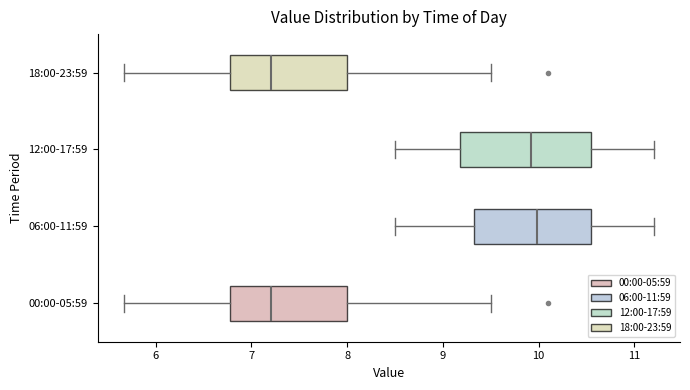

Reading bottom to top, read every box against the x-axis: the position of its median line, the range the box covers, and the ends of its whiskers. The values are not printed on the chart, so give them approximately, as read against the axis.

00:00-05:59: median 7.2, box 6.8 to 8.0, whiskers 5.7 to 9.5
06:00-11:59: median 10.0, box 9.3 to 10.6, whiskers 8.5 to 11.2
12:00-17:59: median 9.9, box 9.2 to 10.6, whiskers 8.5 to 11.2
18:00-23:59: median 7.2, box 6.8 to 8.0, whiskers 5.7 to 9.5